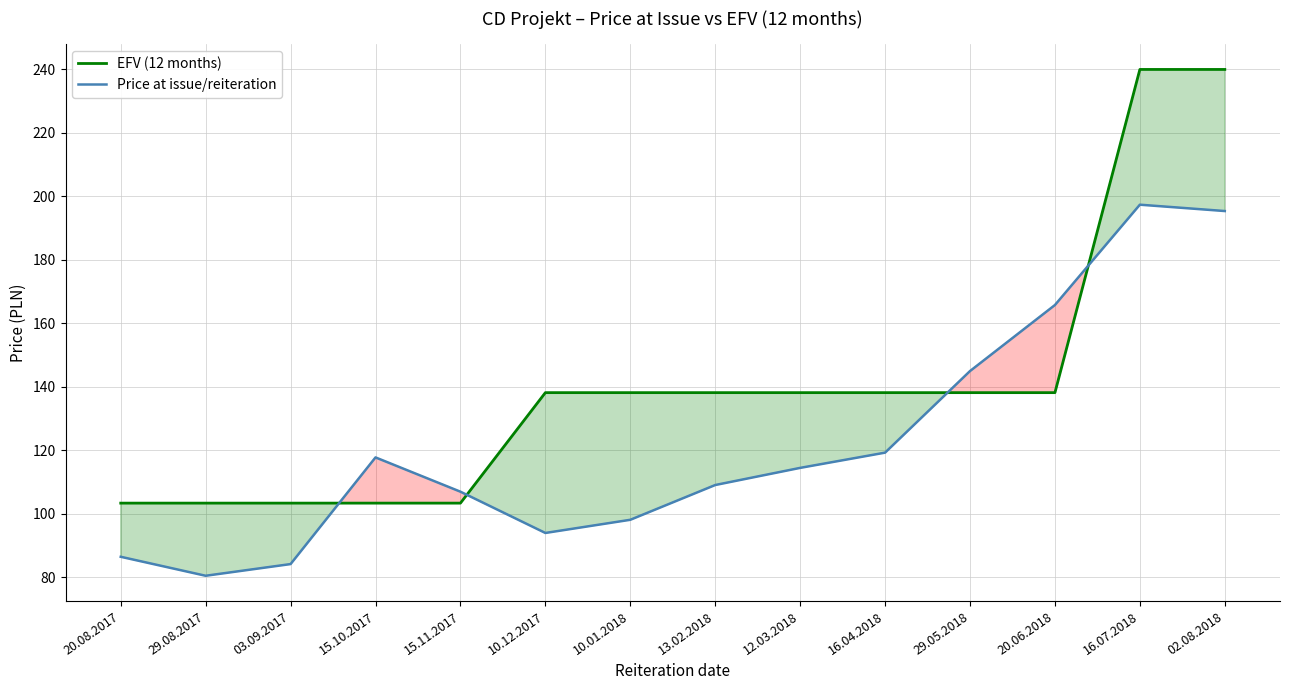

Count the number of data series in this chart.

2